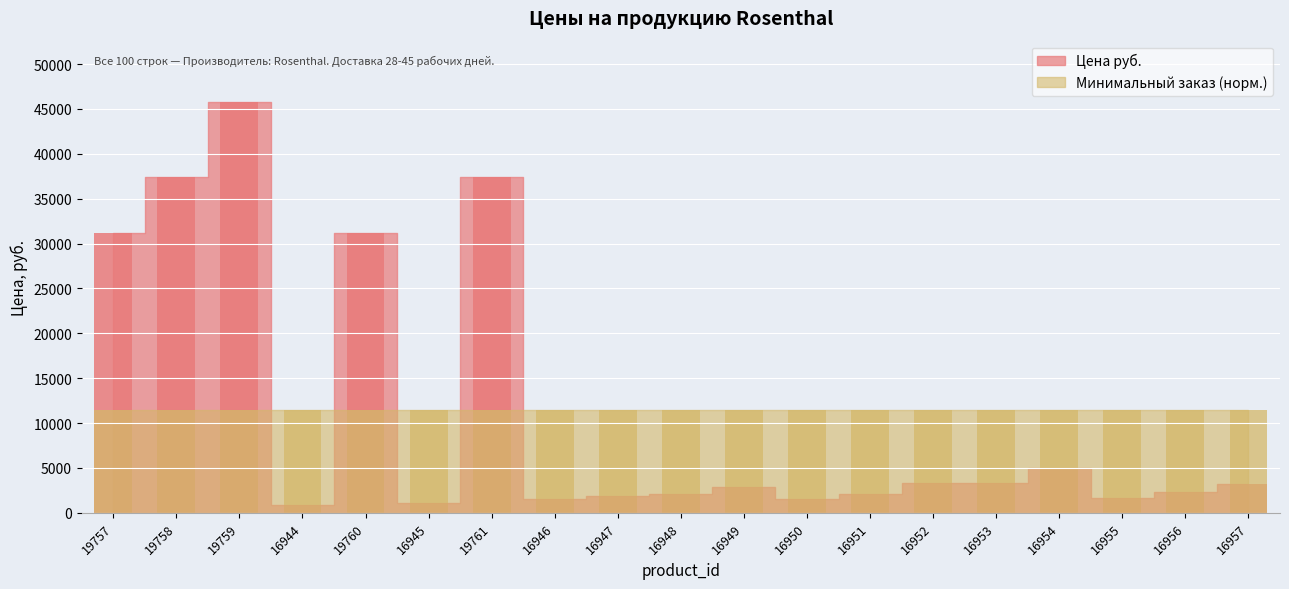

The Минимальный заказ series shows 1.0 at 16947. True or false?

True